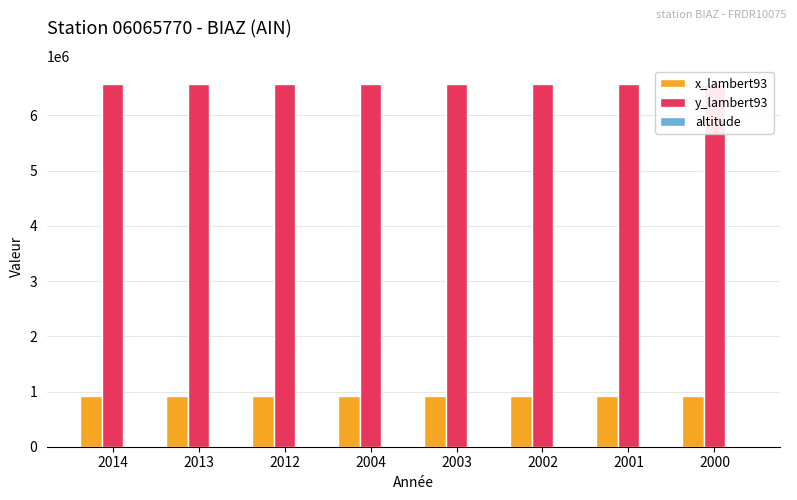

What is the smallest value displayed?

428